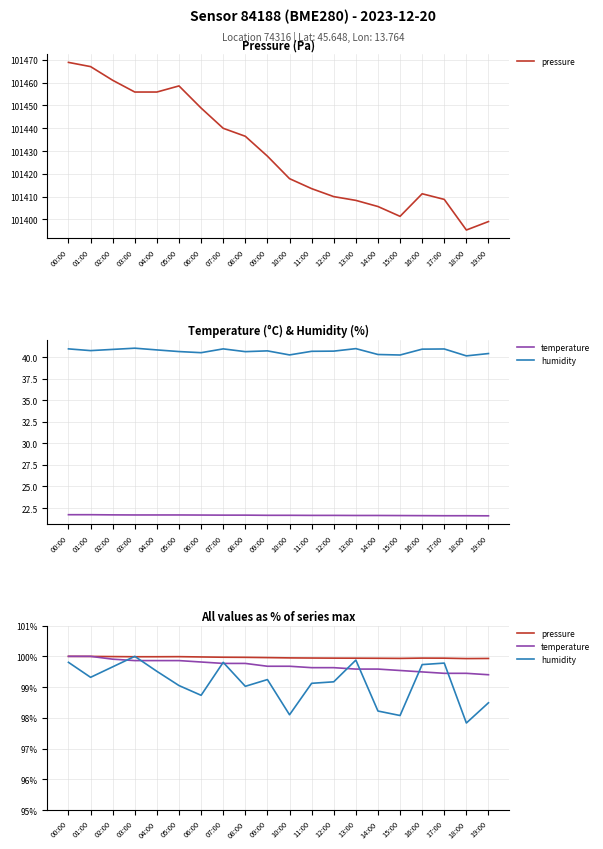

Which series has the largest range (max minus min)?

humidity